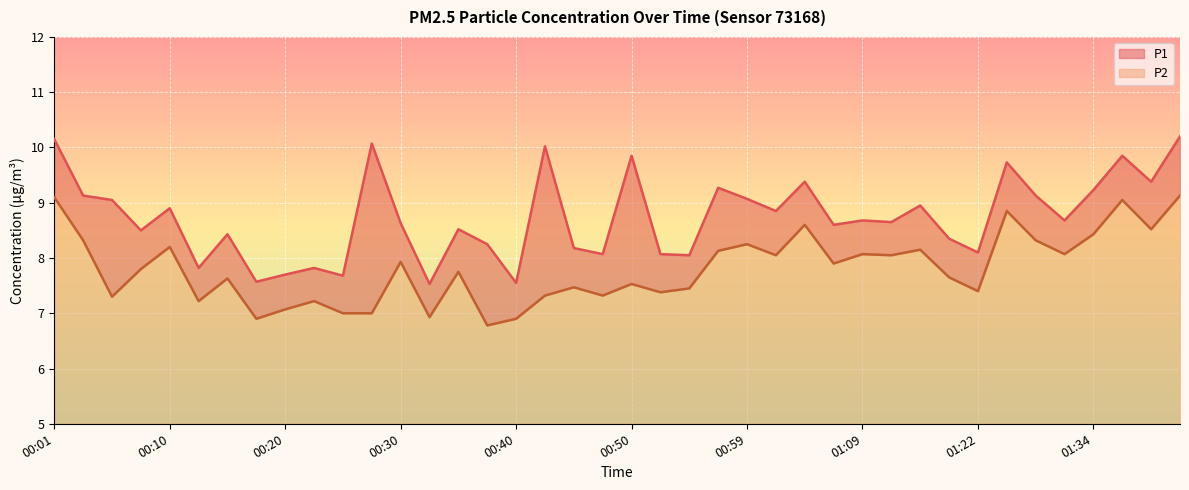

At how many categories does at least one series exceed 8?

33